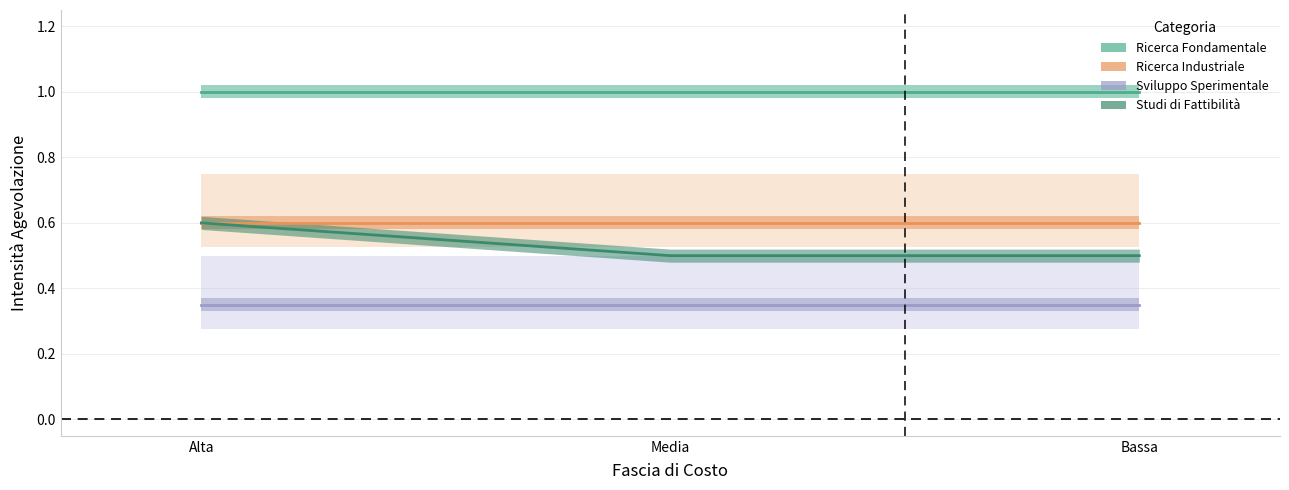

What is the minimum value shown in the chart?

0.3